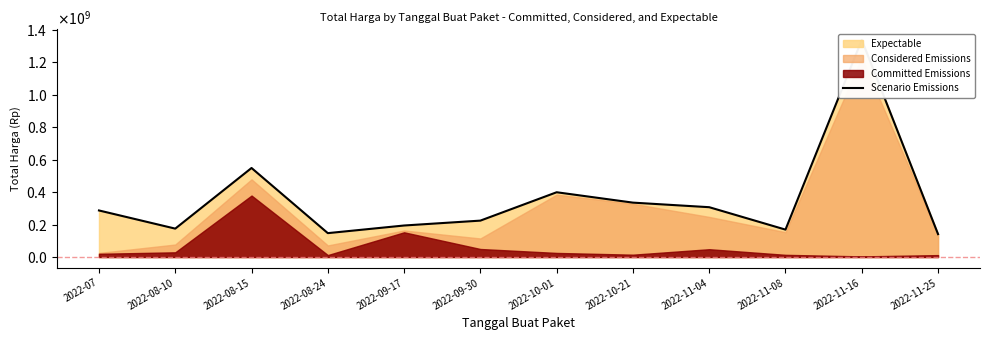

What value does the data have at 2022-08-10, to the nearest 100?

175140000